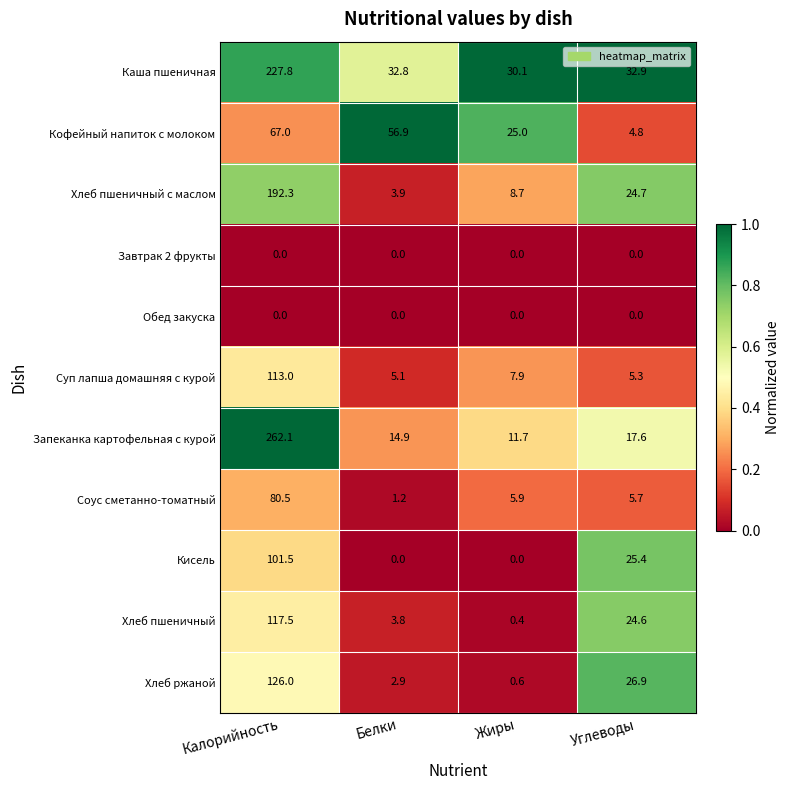

What is the difference between the maximum and minimum values in the Каша пшеничная series?

197.7